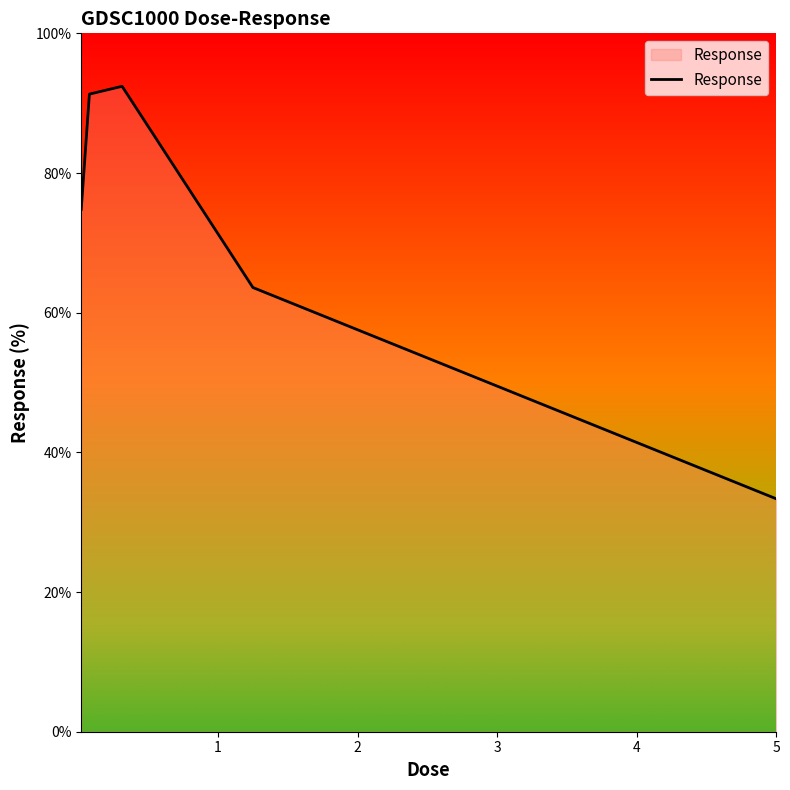

What is the average value?

71.1